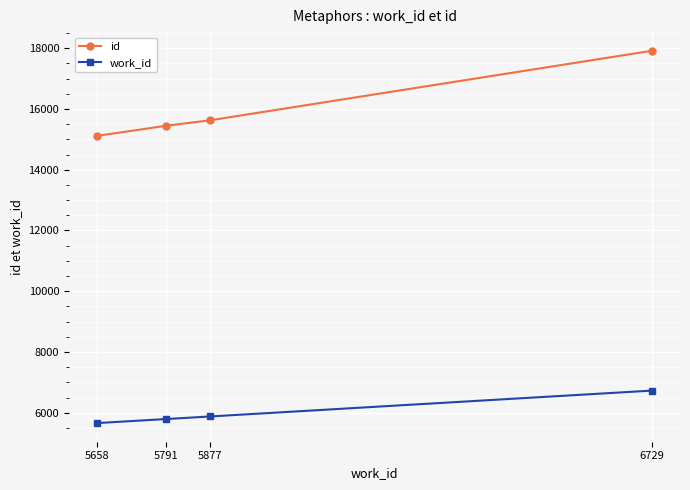

Which series has the widest spread of values?

id